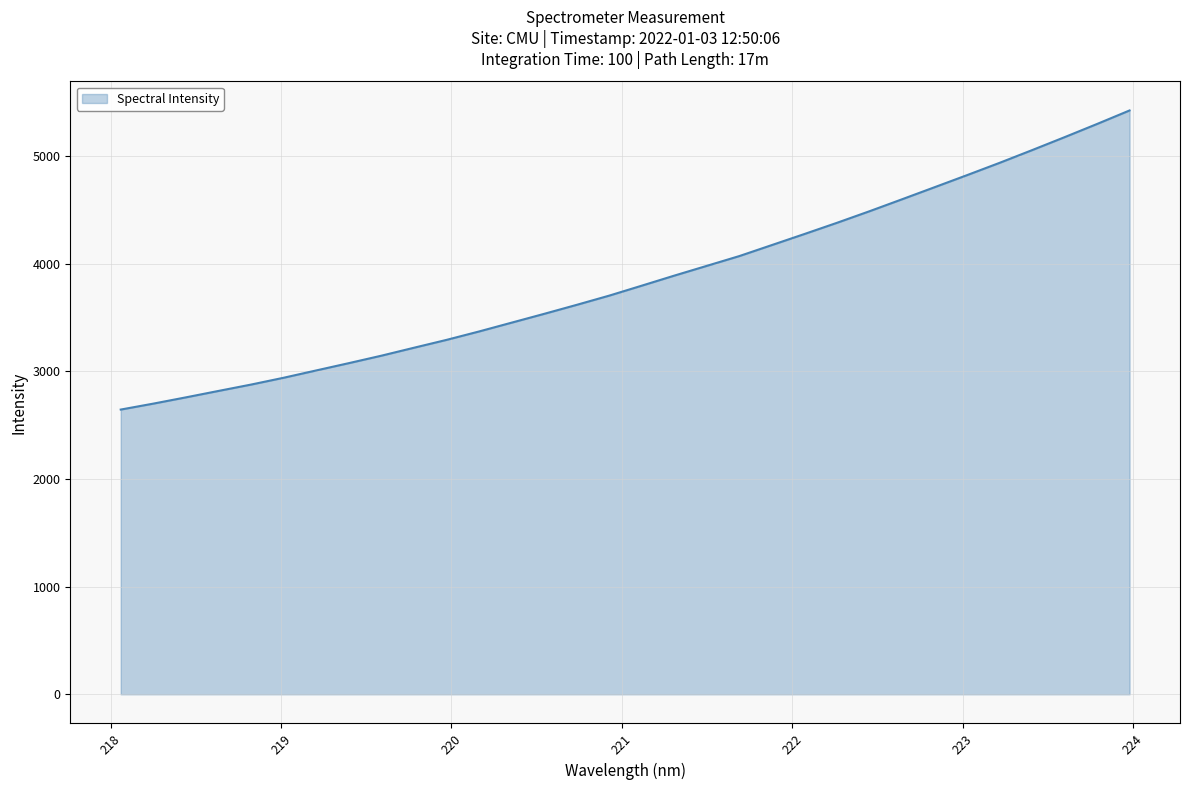

What is the difference between the second highest and second lowest values?

2598.2